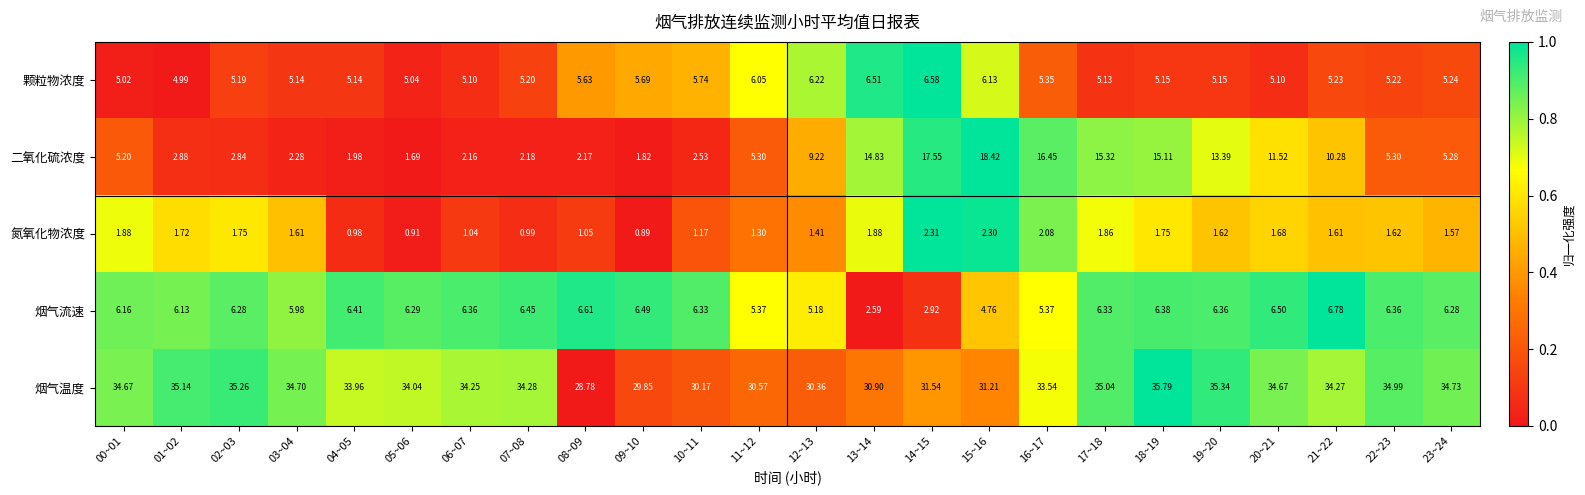

Is the value of 氮氧化物浓度 at 16~17 greater than the value of 颗粒物浓度 at 15~16?

No